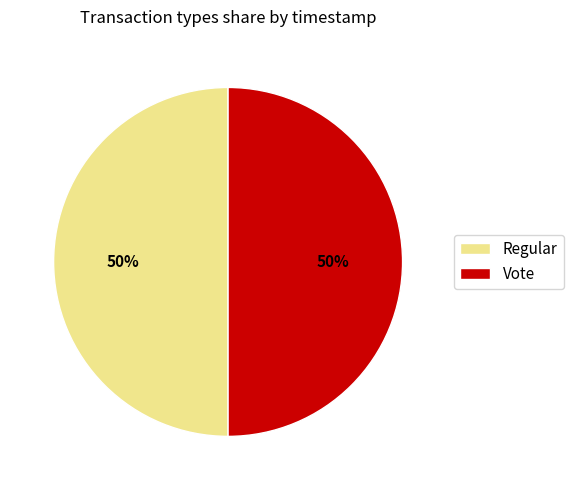

What is the ratio of the value at Regular to the value at Vote?

1.0